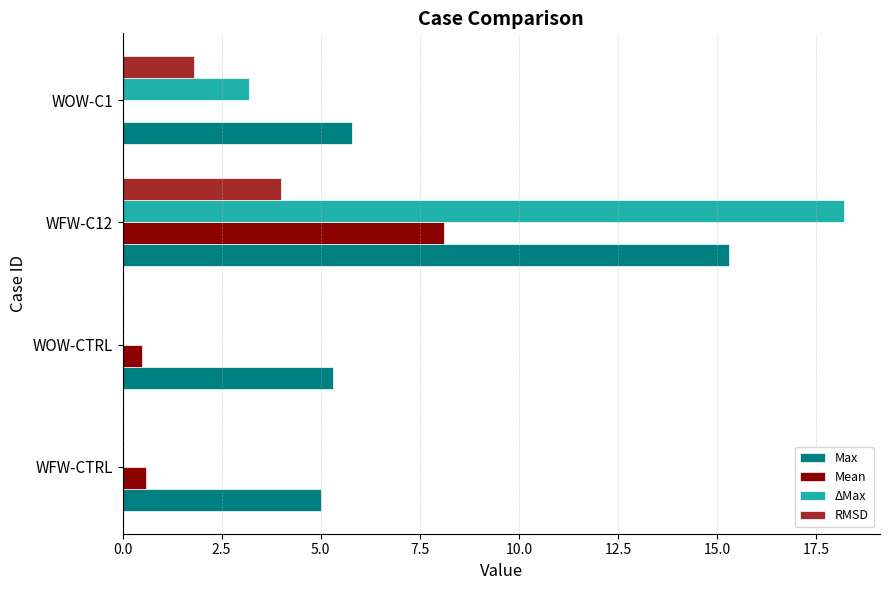

What is the maximum value shown in the chart?

18.2